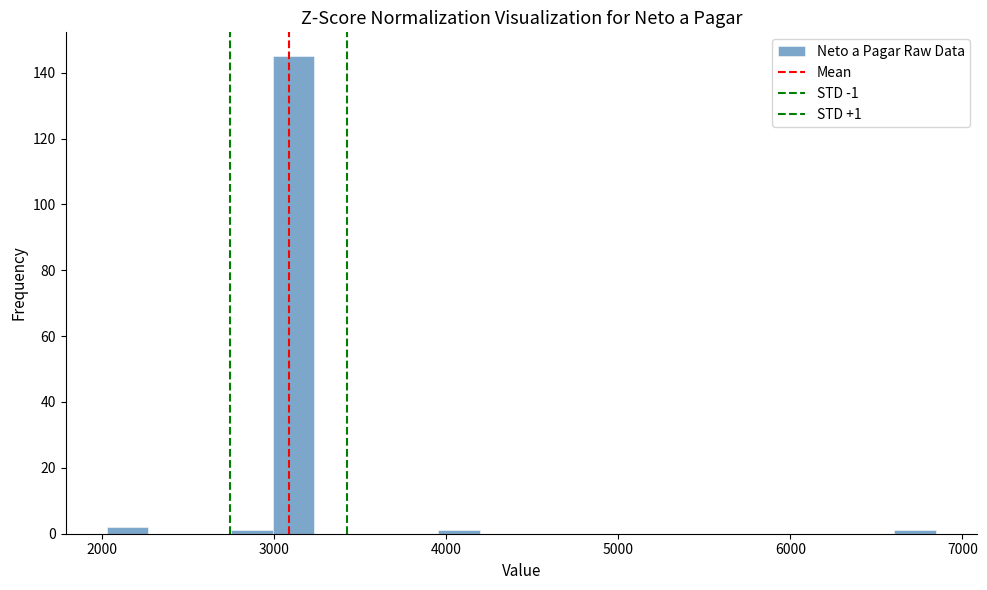

Around what value on the x-axis is the tallest bar? Give the approximate position of its centre, as read against the axis.

3100